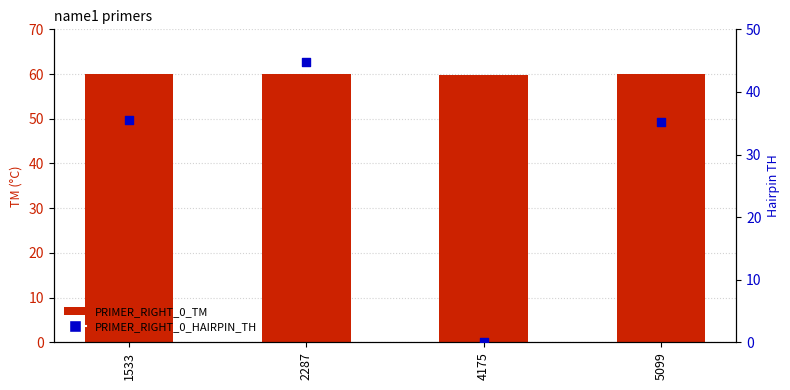

Which series has the largest total across all categories?

PRIMER_RIGHT_0_TM